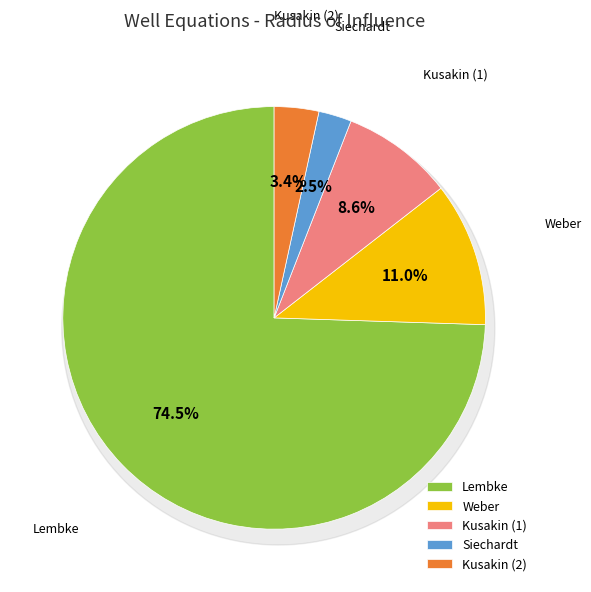

Which category has the biggest portion of the pie?

Lembke